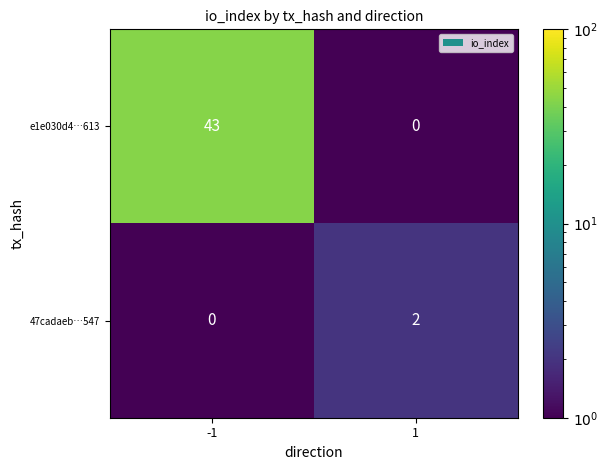

At which category is the sum across all series the highest?

-1